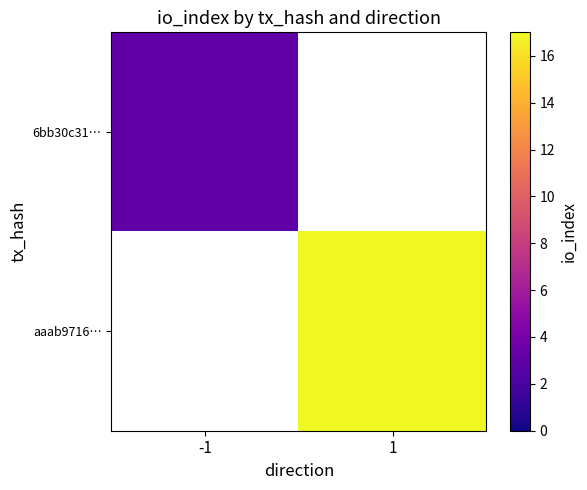

What is the greatest value displayed?

17.0